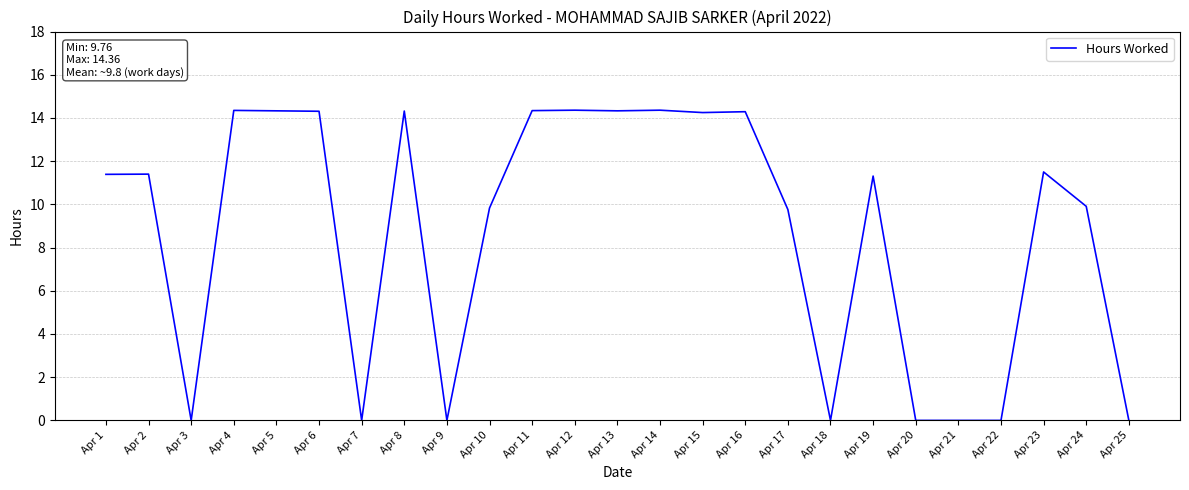

What is the change in value from Apr 10 to Apr 11?

+4.5